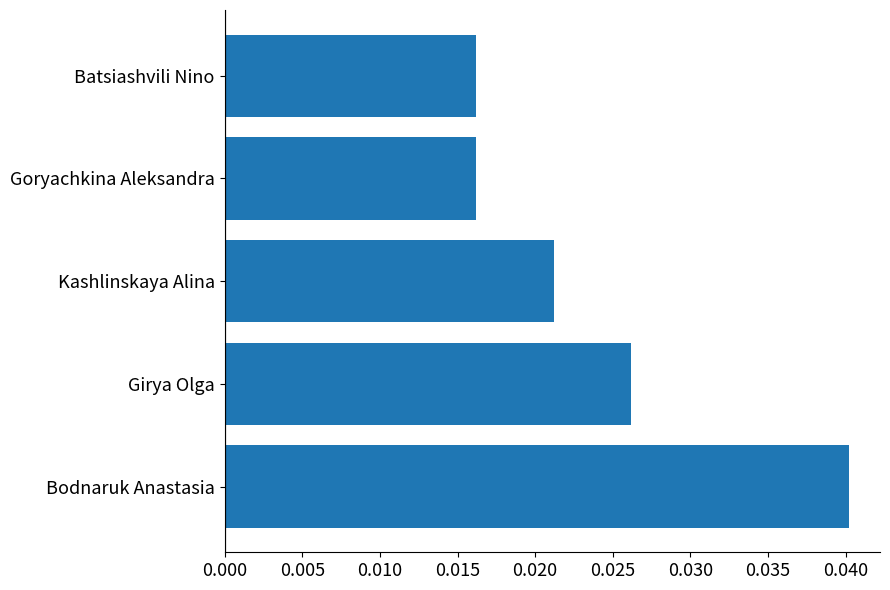

Count the values in the range 0 to 1.

5